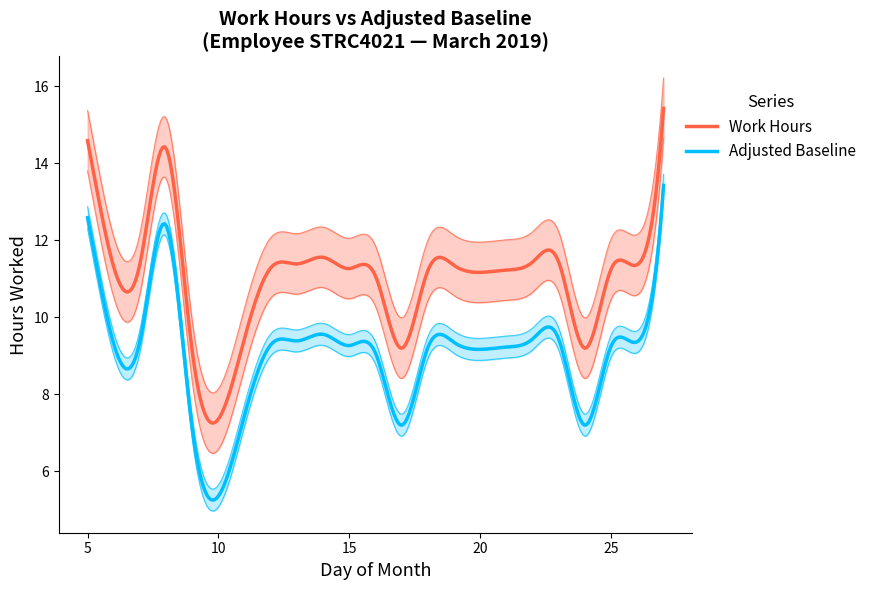

What is the sum of the values at 18 and 6?

22.5